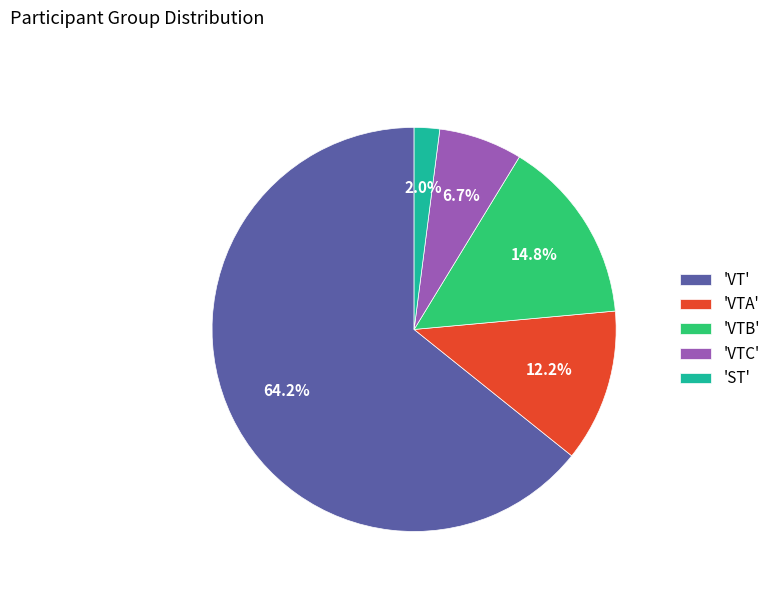

Which slice is the largest?

'VT'